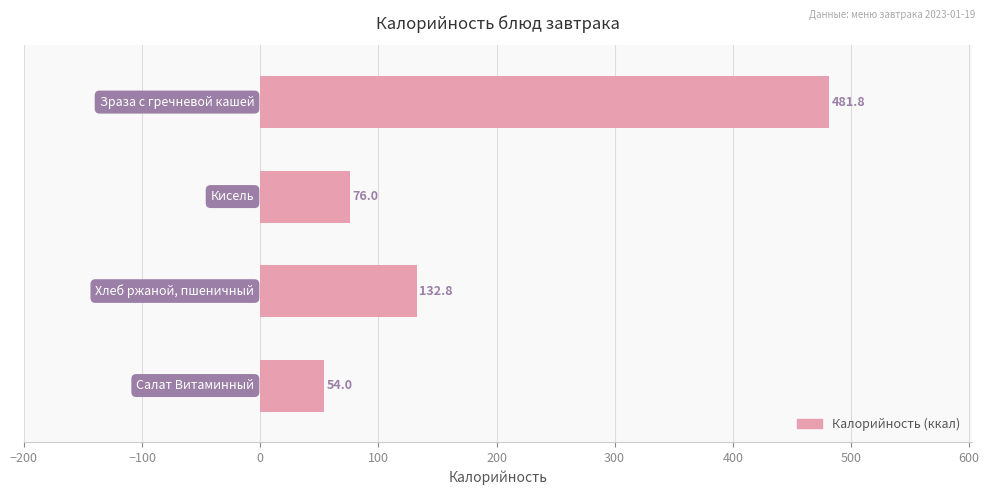

Count the number of values greater than 132.

2